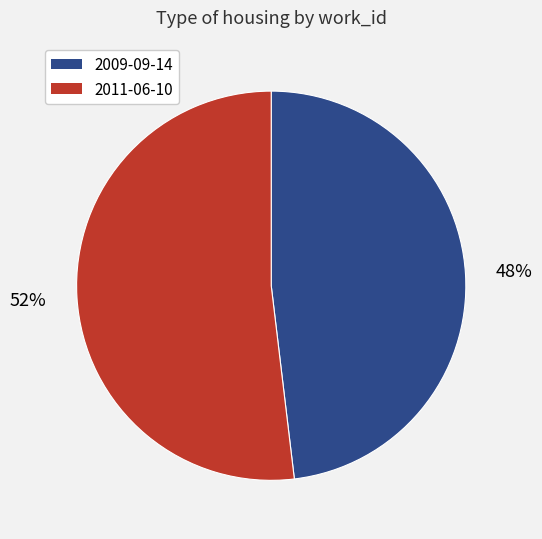

Between 2009-09-14 and 2011-06-10, which is larger?

2011-06-10